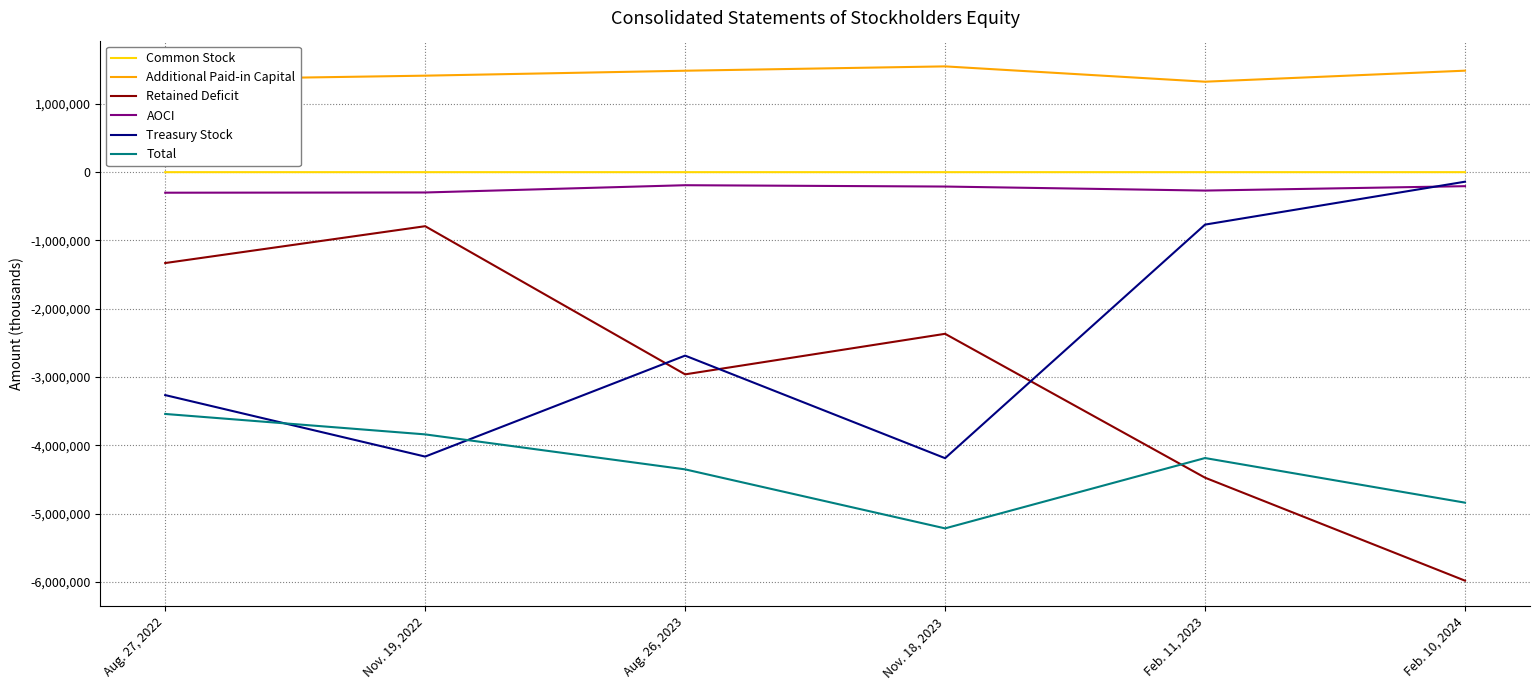

The value of Additional Paid-in Capital at Nov. 18, 2023 is 1548510. True or false?

True